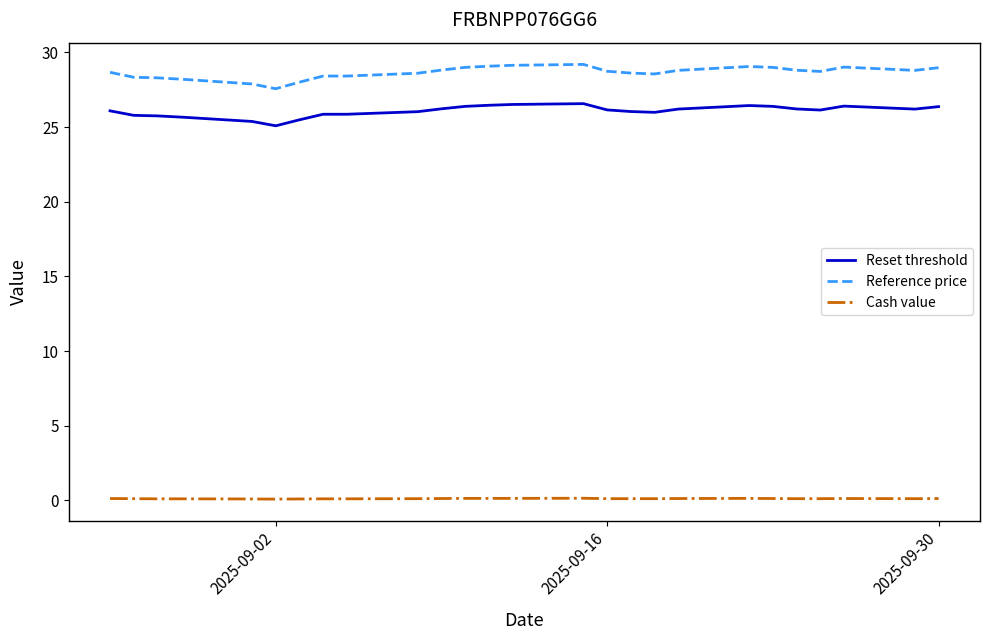

List the series in order of their peak value, lowest first.

Cash value, Reset threshold, Reference price